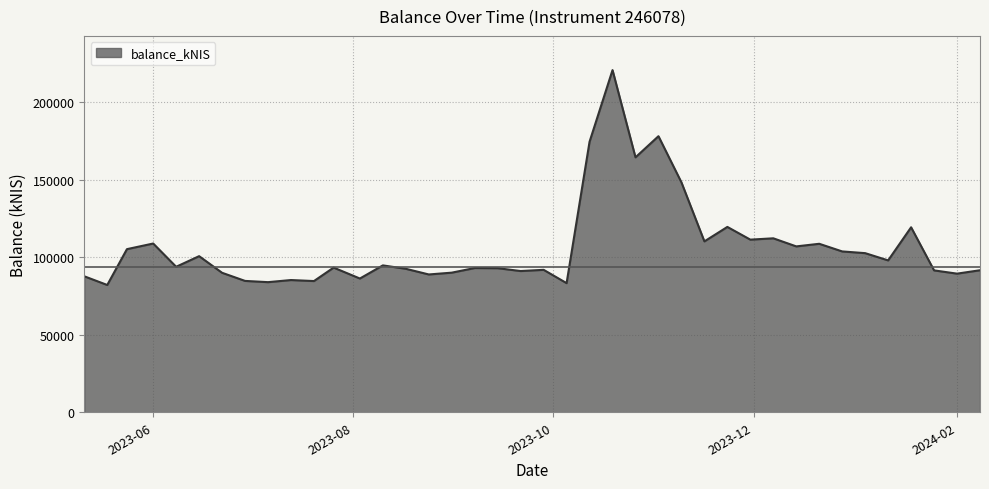

What is the difference between the maximum and minimum values?

138635.3